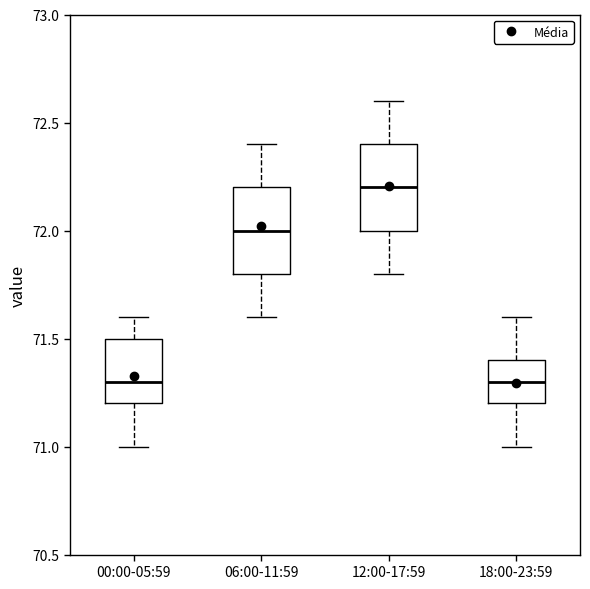

Reading left to right, transcribe this box plot: for each box, give where its median line is, the range the box spans, and where its two whiskers end, as read against the y-axis. The values are not printed on the chart, so give them approximately, as read against the axis.

00:00-05:59: median 71.3, box 71.2 to 71.5, whiskers 71.0 to 71.6
06:00-11:59: median 72.0, box 71.8 to 72.2, whiskers 71.6 to 72.4
12:00-17:59: median 72.2, box 72.0 to 72.4, whiskers 71.8 to 72.6
18:00-23:59: median 71.3, box 71.2 to 71.4, whiskers 71.0 to 71.6